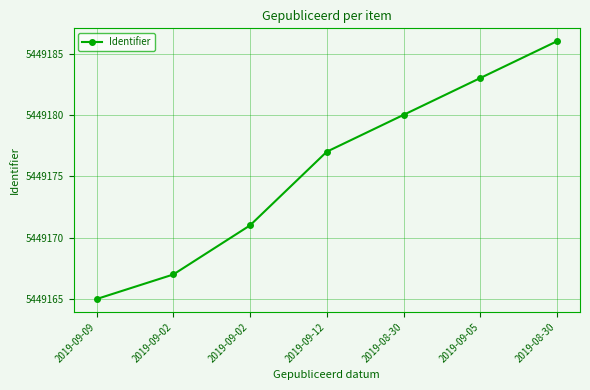

True or false: the data has more than 2 interior local peaks.

False